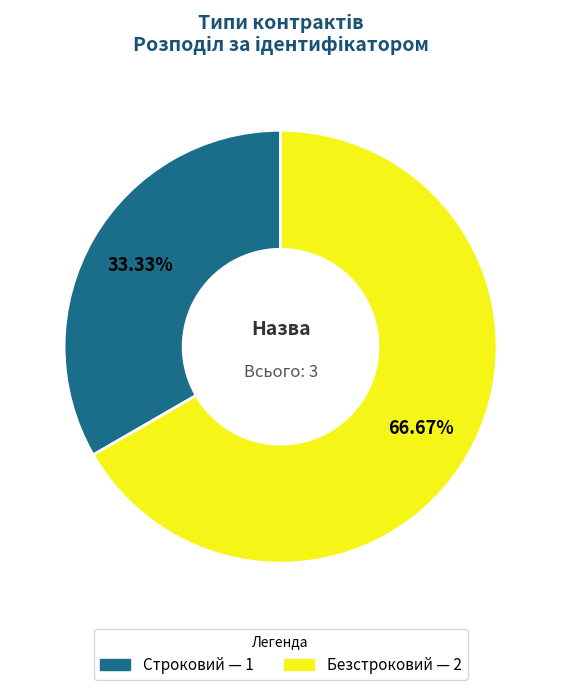

To the nearest percent, what is the difference between the largest and smallest slice percentages?

33%